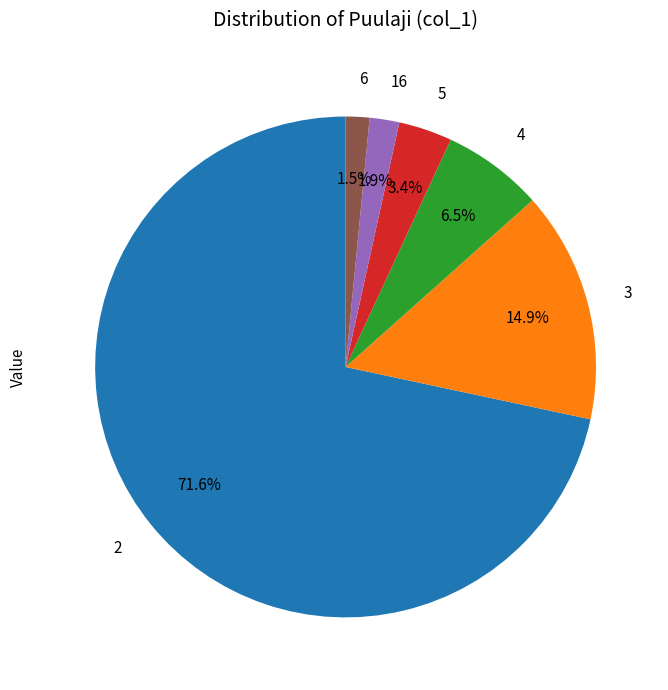

Which slice is the largest?

2